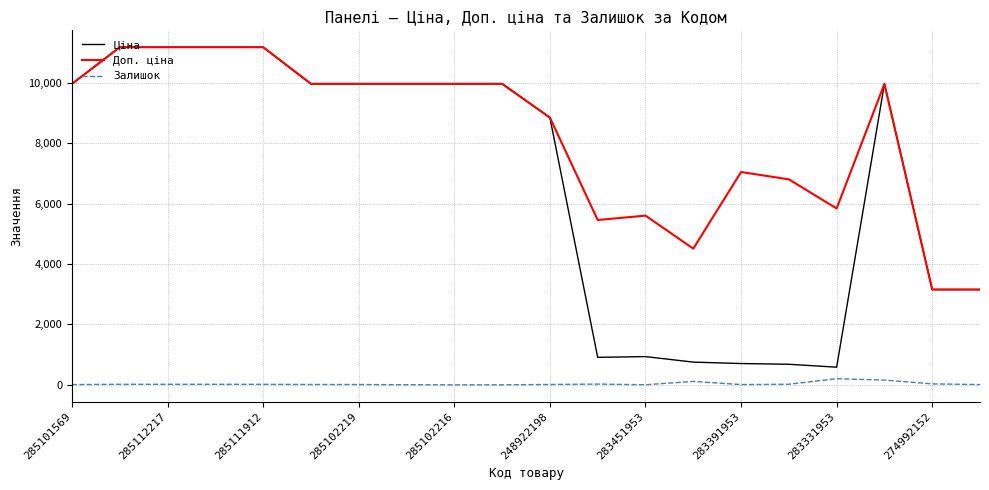

Which series has the largest total across all categories?

Доп. ціна